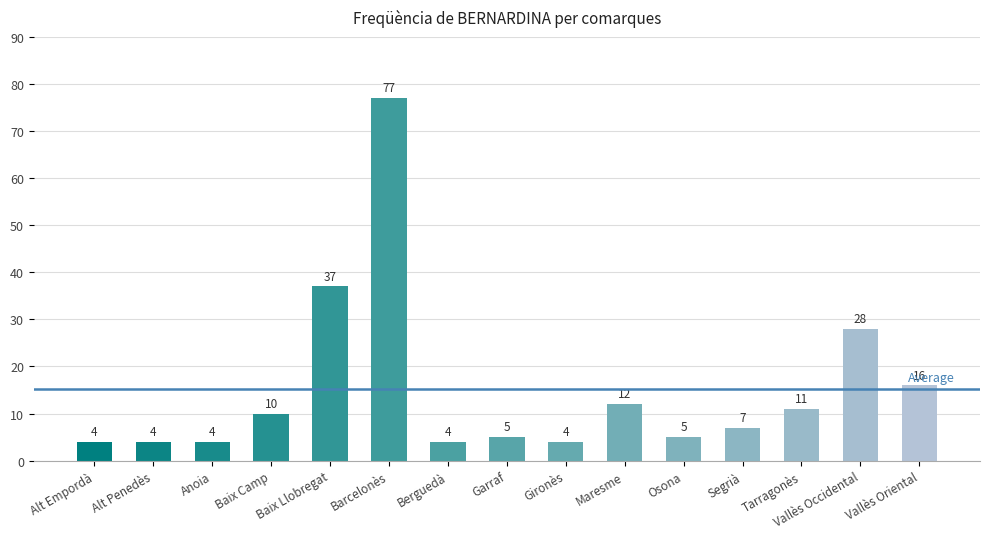

Count the number of categories in the chart.

15